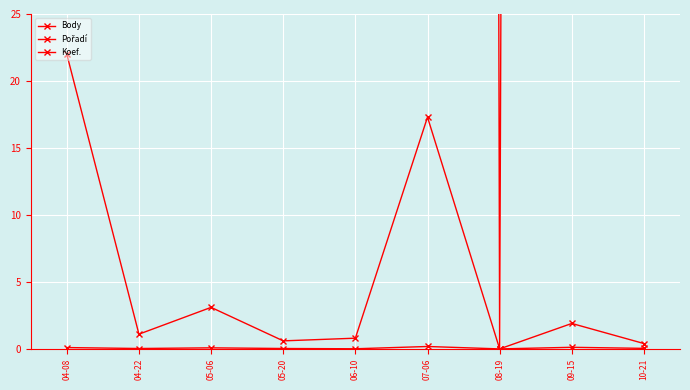

Reading right to left, extract all data points from this chart.

Body: 10-21=1376.0	09-15=1479.0	08-19=0.0	07-06=2128.0	06-10=101.0	05-20=303.0	05-06=918.0	04-22=416.0	04-08=1259.0
Pořadí: 10-21=0.4	09-15=1.9	08-19=0.0	07-06=17.3	06-10=0.8	05-20=0.6	05-06=3.1	04-22=1.1	04-08=22.0
Koef.: 10-21=0.0	09-15=0.1	08-19=0.0	07-06=0.2	06-10=0.0	05-20=0.0	05-06=0.1	04-22=0.0	04-08=0.1